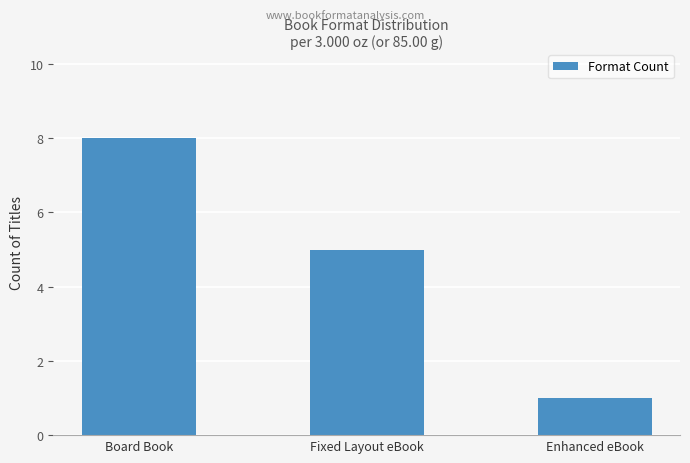

Where does the data first go above 5?

Board Book